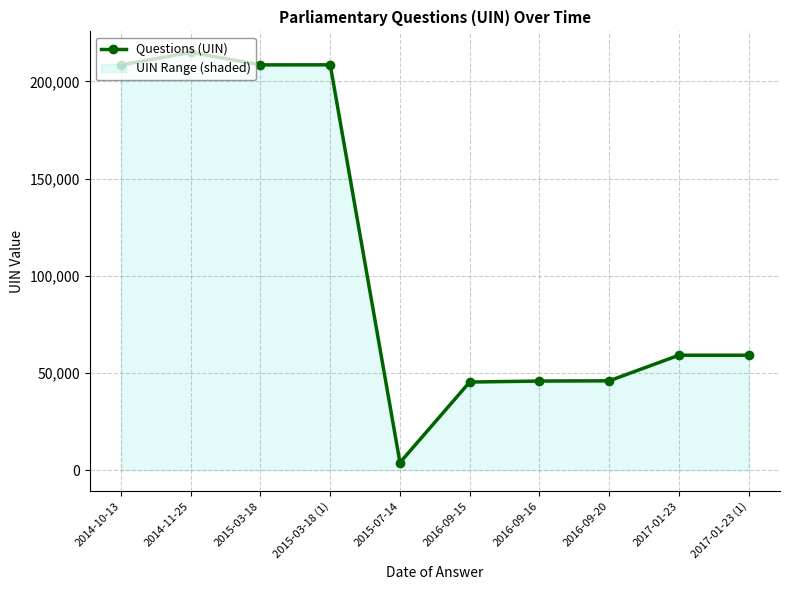

Reading left to right, list all the values displayed in this chart.

208509	215016	208543	208575	4025	45433	45948	46056	59222	59221